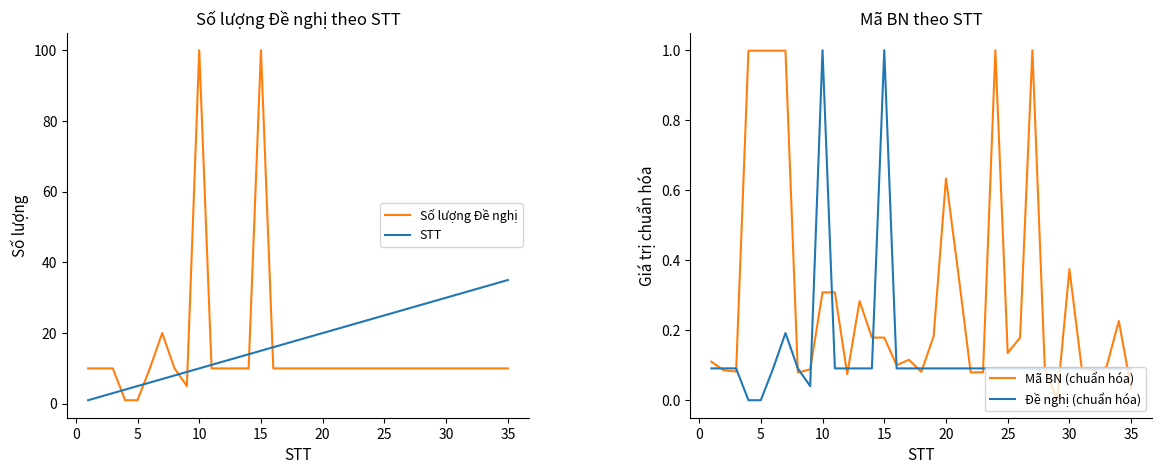

True or false: STT and Mã BN (chuẩn hóa) cross at least once.

False